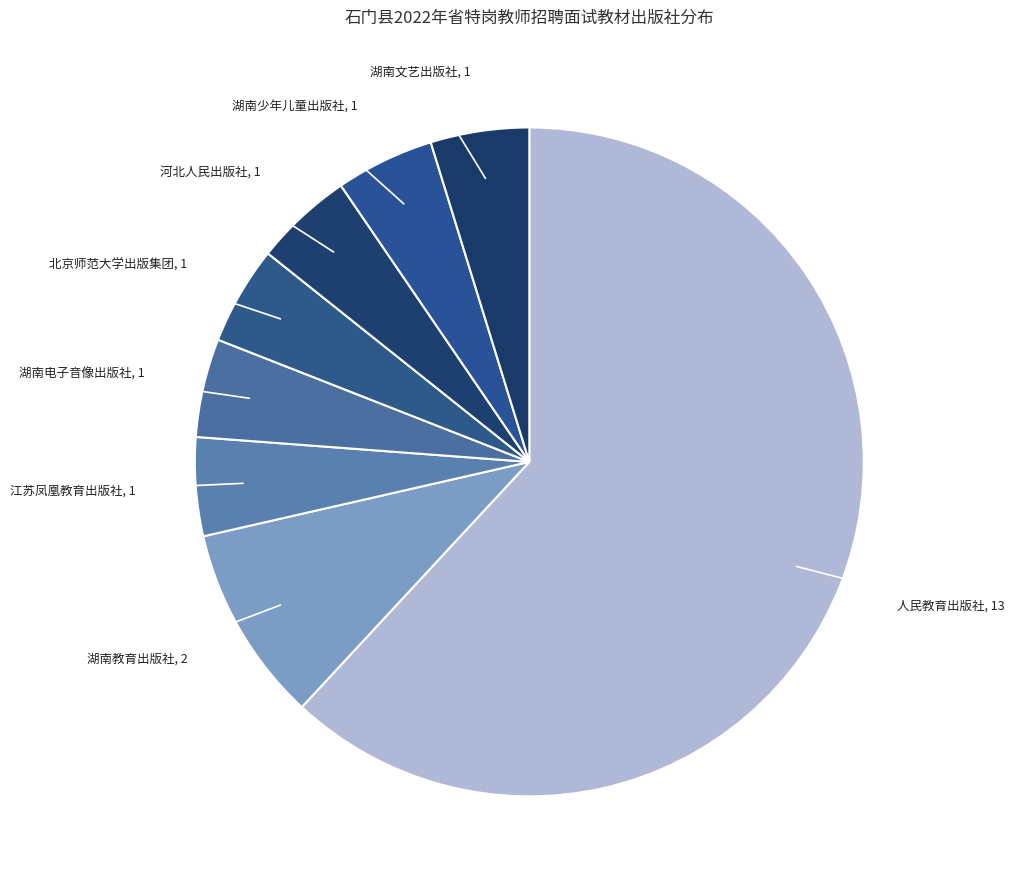

Is it true that 湖南少年儿童出版社 is 5% of the pie?

True